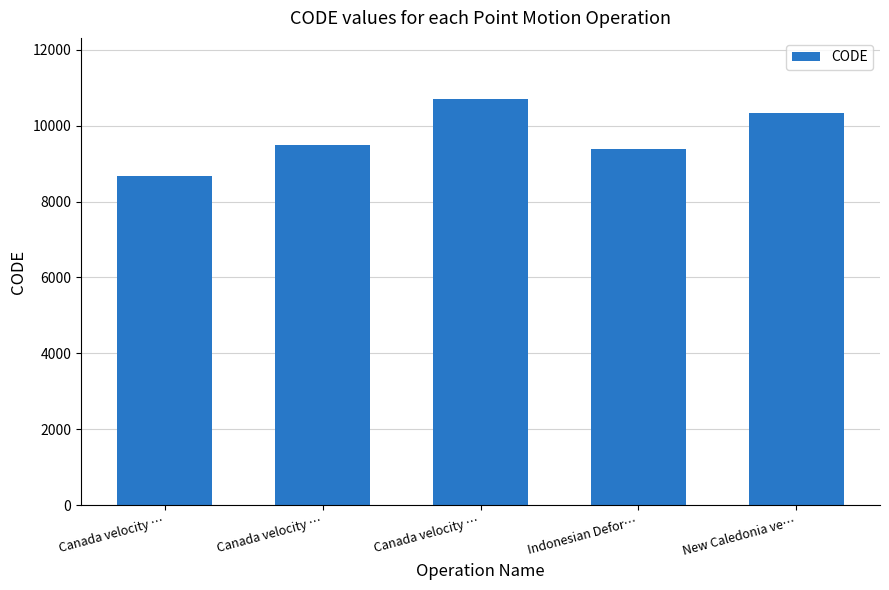

Reading left to right, transcribe all the data shown in this chart.

Canada velocity …=8676	Canada velocity …=9483	Canada velocity …=10707	Indonesian Defor…=9375	New Caledonia ve…=10323